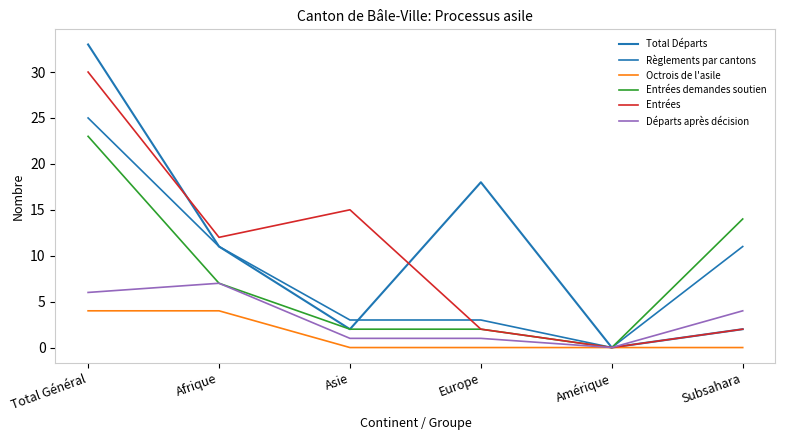

Reading left to right, list all the values displayed in this chart.

Total Départs: 33	11	2	18	0	2
Règlements par cantons: 25	11	3	3	0	11
Octrois de l'asile: 4	4	0	0	0	0
Entrées demandes soutien: 23	7	2	2	0	14
Entrées: 30	12	15	2	0	2
Départs après décision: 6	7	1	1	0	4